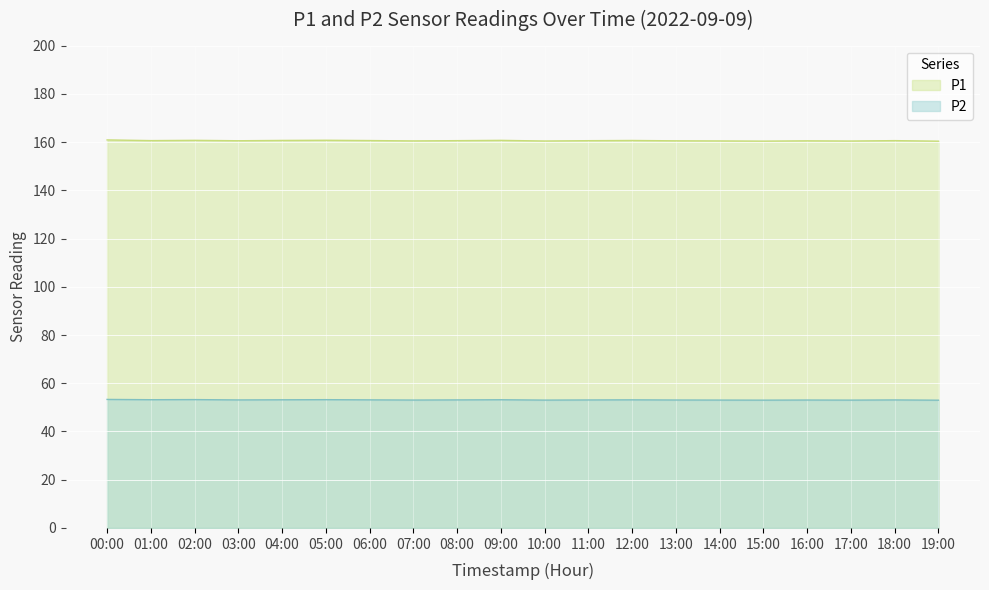

How many lines are shown in the chart?

2